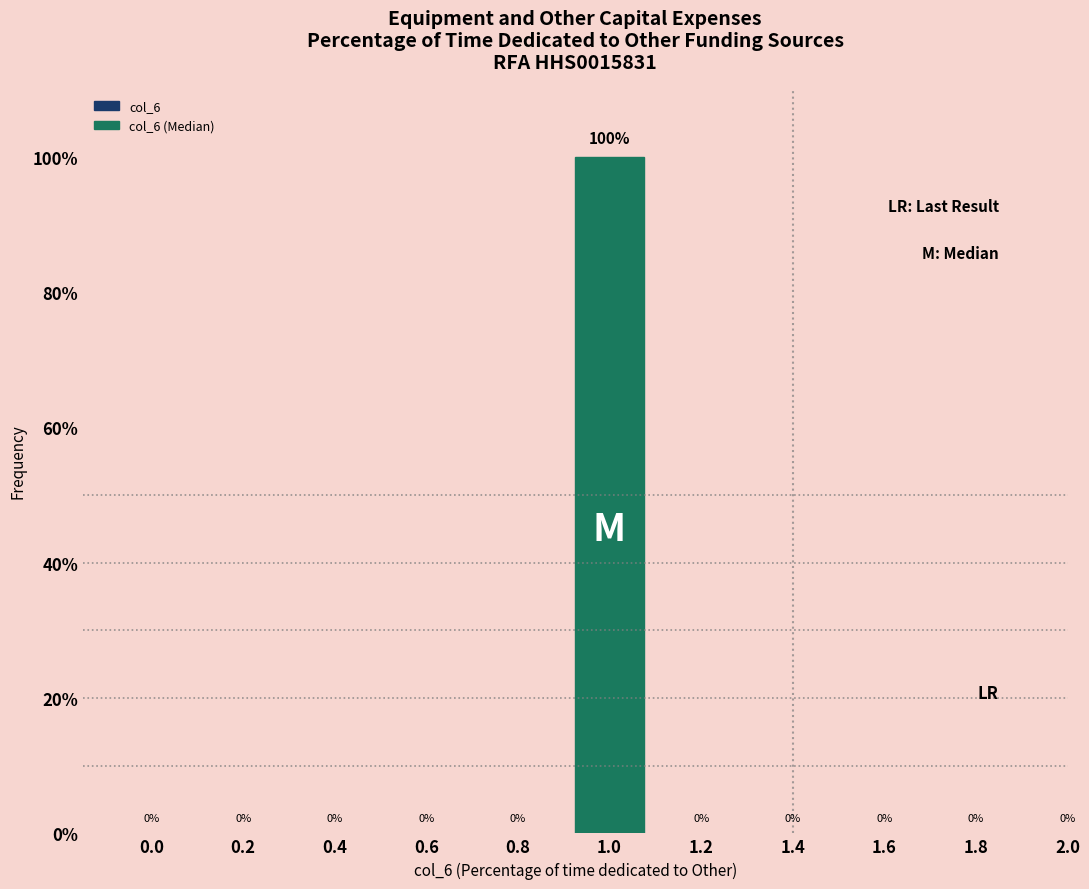

Reading left to right, what are all the values shown in this chart?

0.0=0	0.2=0	0.4=0	0.6=0	0.8=0	1.0=100	1.2=0	1.4=0	1.6=0	1.8=0	2.0=0